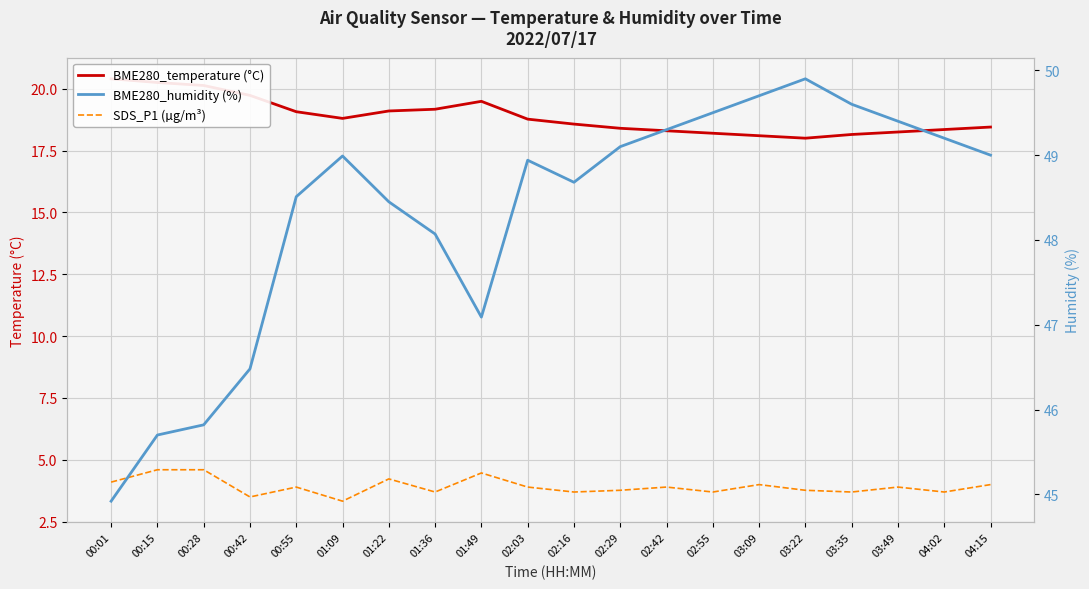

Is the value of BME280_humidity (%) at 04:15 greater than the value of SDS_P1 (µg/m³) at 02:55?

Yes